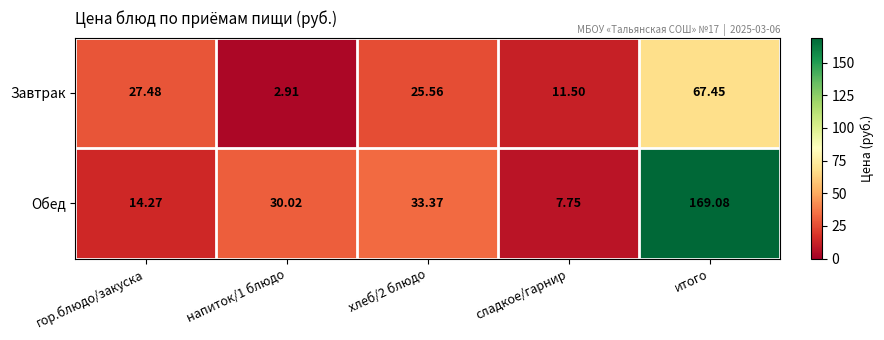

List the series in order of their overall mean, lowest first.

Завтрак, Обед